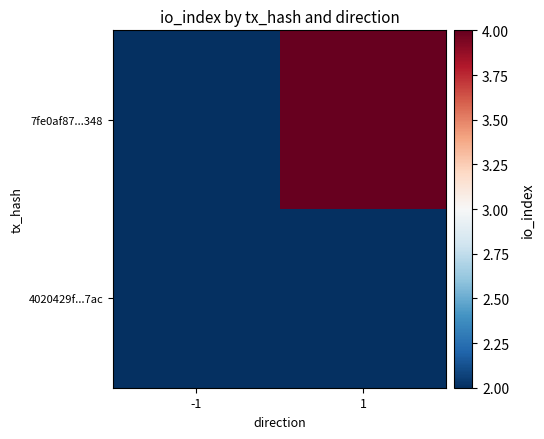

At how many categories does at least one series exceed 2?

1